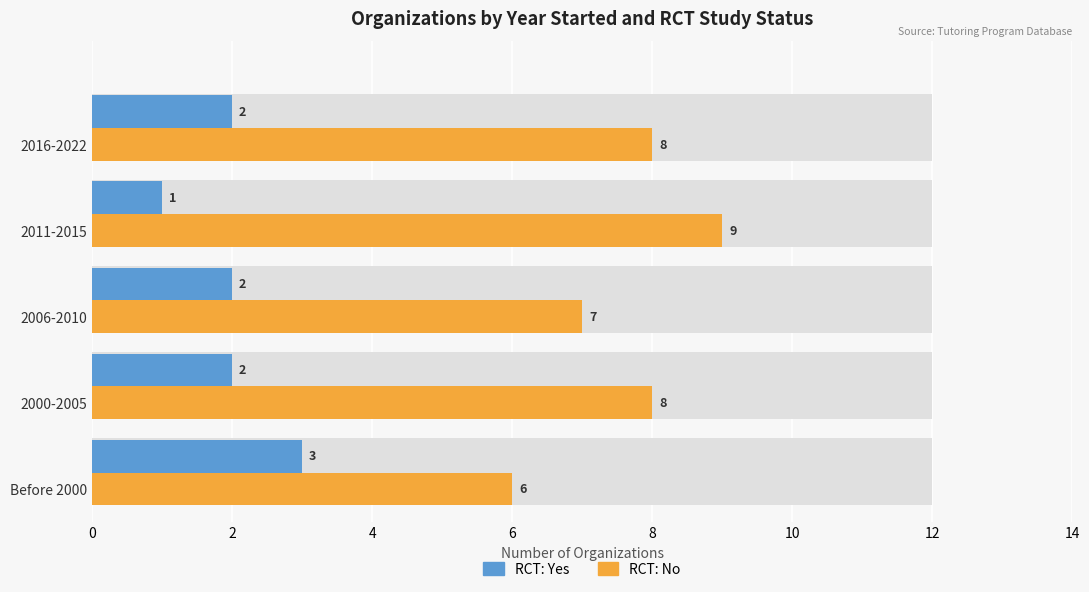

Reading left to right, list all the values displayed in this chart.

RCT: Yes: 3	2	2	1	2
RCT: No: 6	8	7	9	8